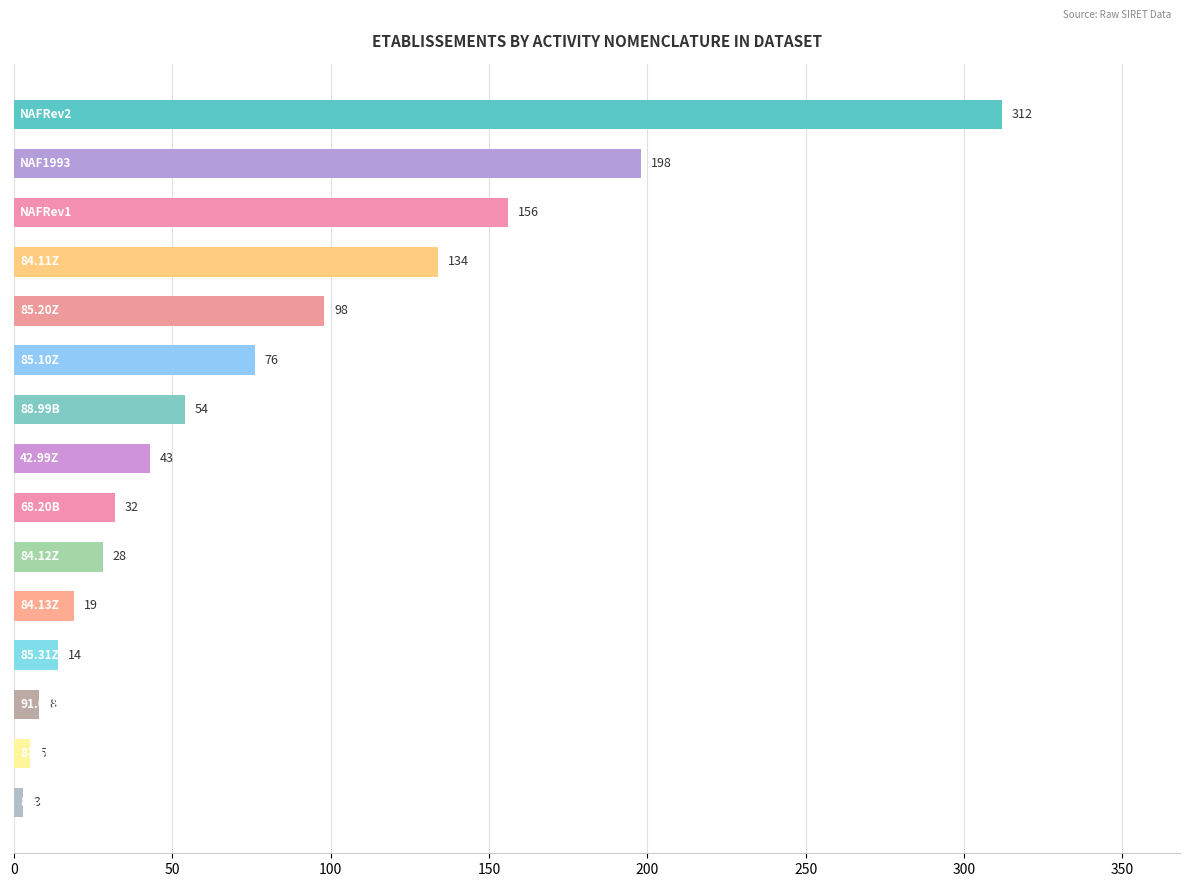

What is the difference between the maximum and second lowest values?

307